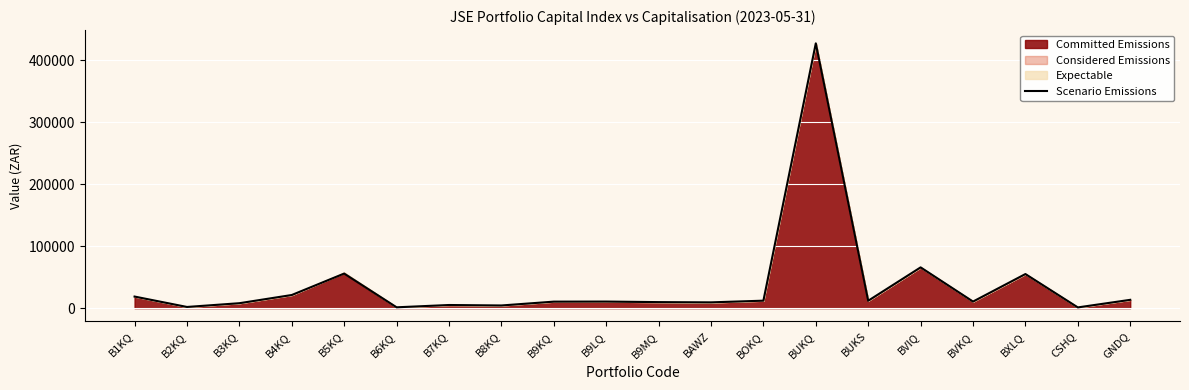

How many interior local valleys (lower than both neighbors) does the data have?

7